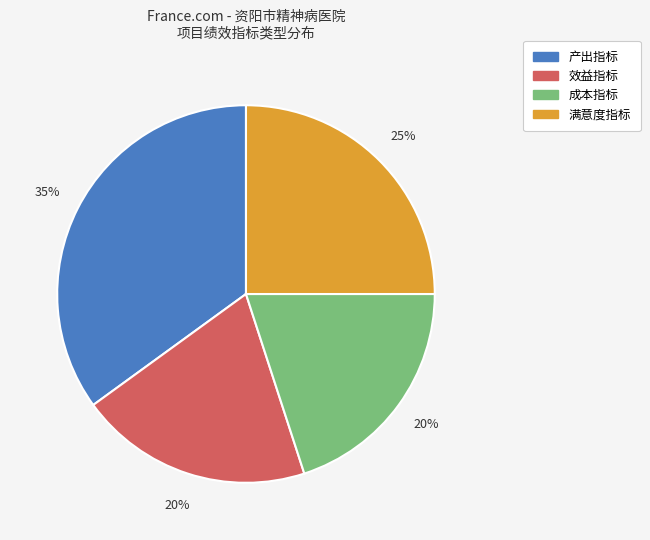

To the nearest percent, what portion does 效益指标 represent?

20%